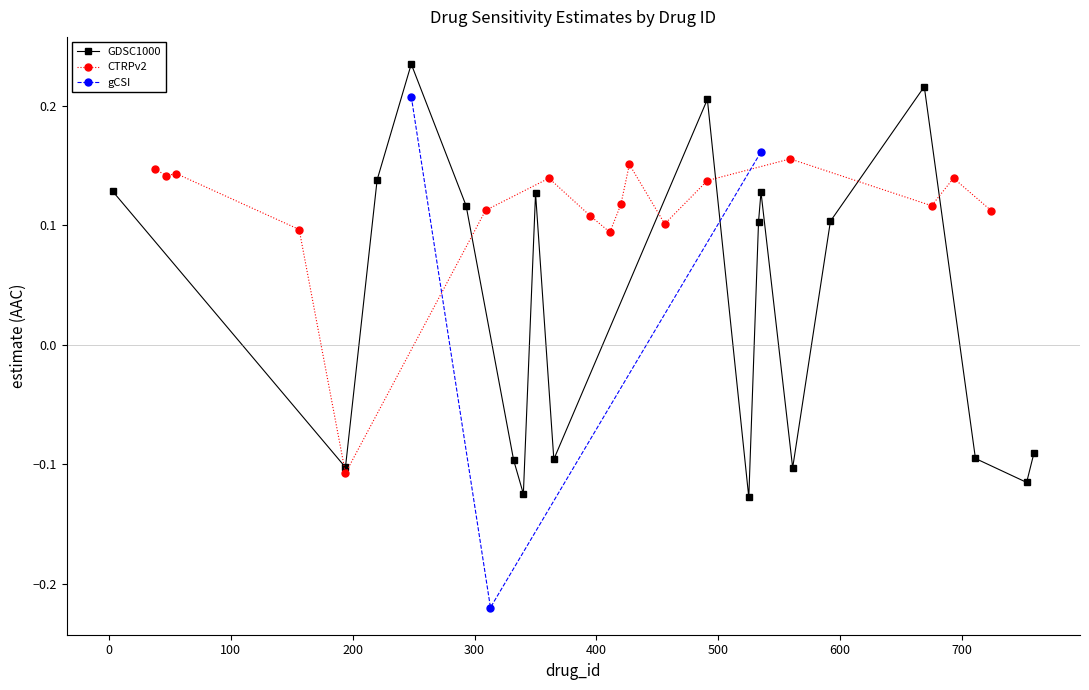

How many lines are shown in the chart?

3